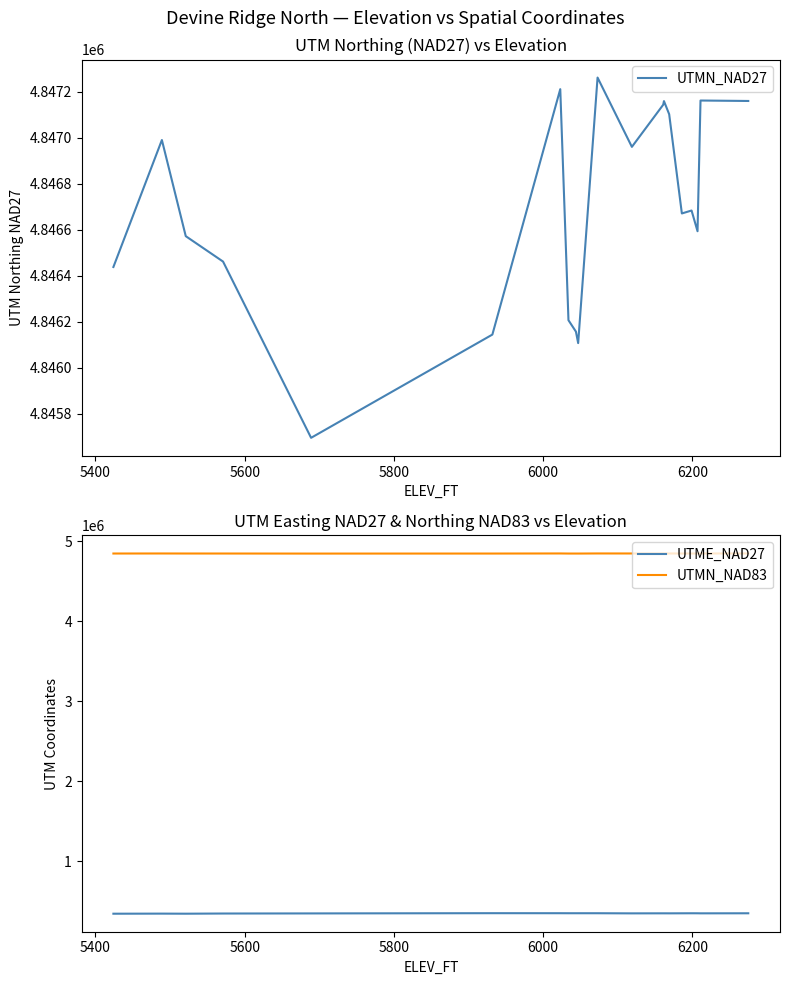

What is the highest value of the UTMN_NAD27 series?

4847261.8